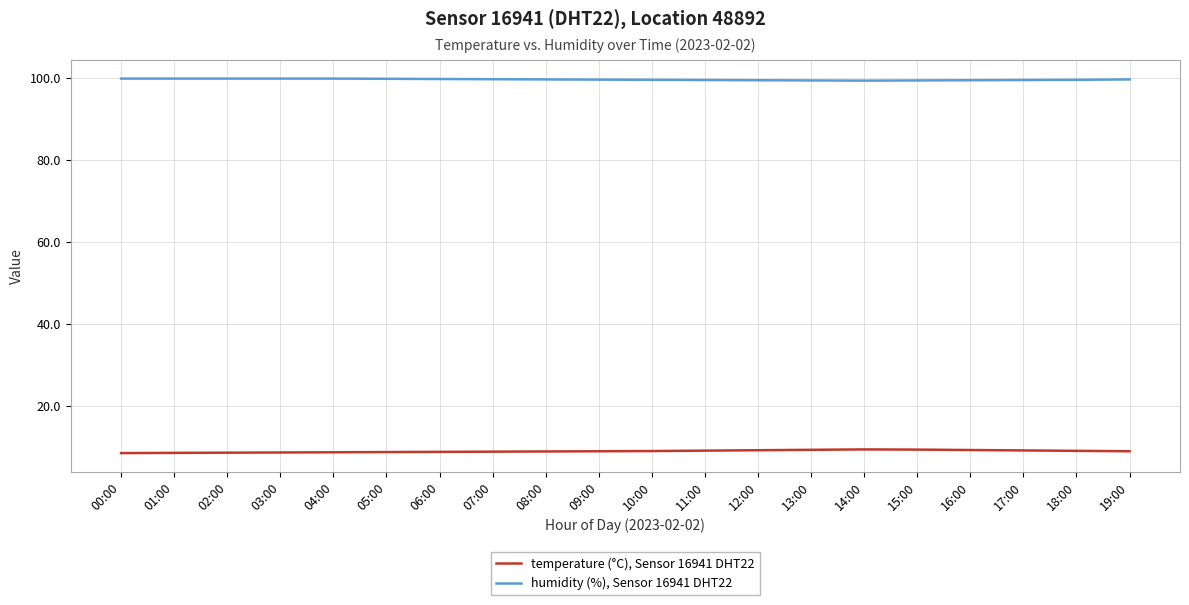

What are all the series names shown in the legend?

temperature (°C), Sensor 16941 DHT22, humidity (%), Sensor 16941 DHT22